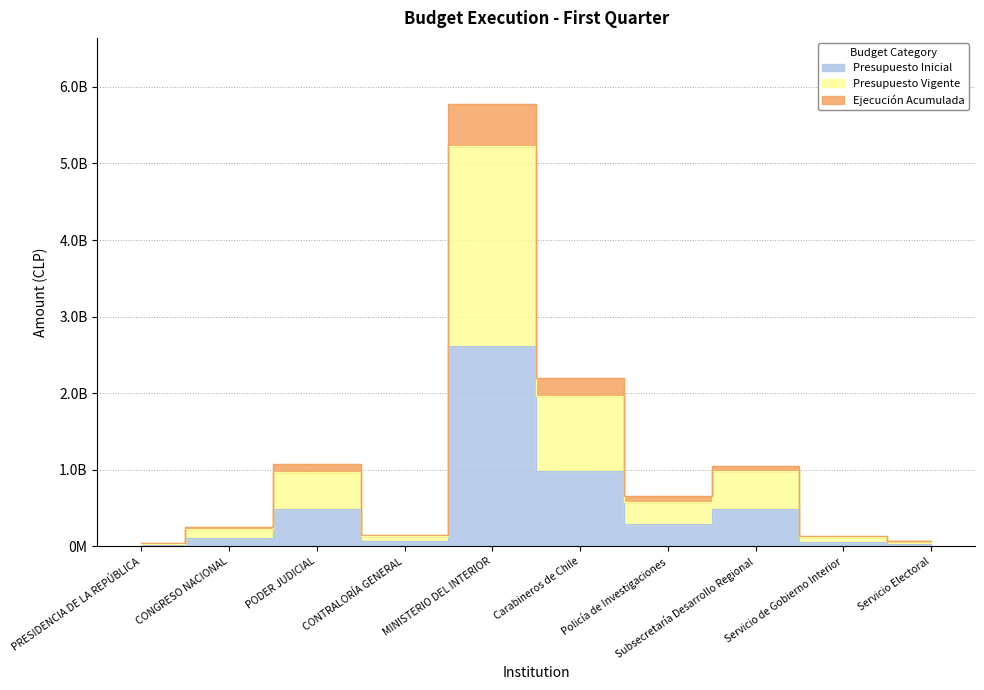

Read the Ejecución Acumulada value at Servicio de Gobierno Interior, to the nearest 50.

138795950